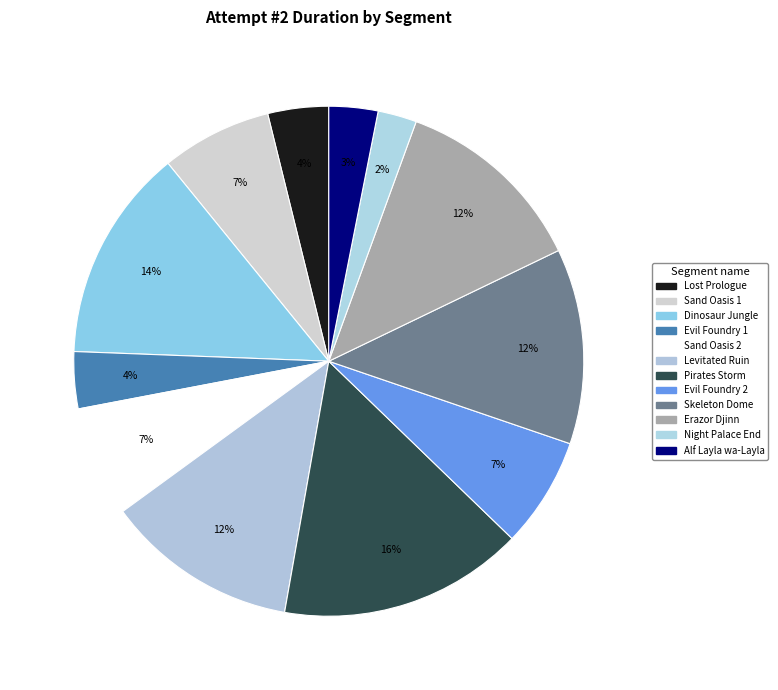

Is the sum of Dinosaur Jungle and Skeleton Dome greater than half?

No